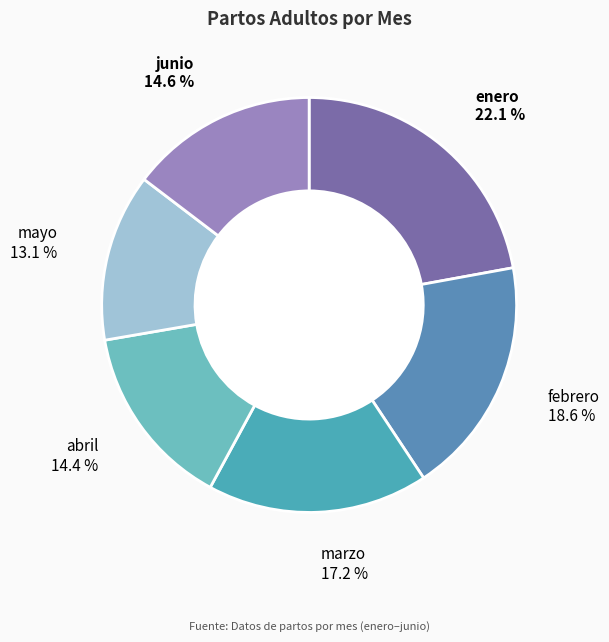

Which category has the biggest portion of the pie?

enero